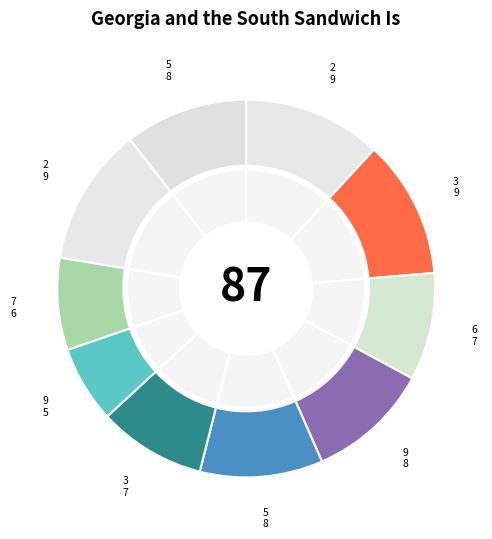

Between 3 and 5, which is larger?

3